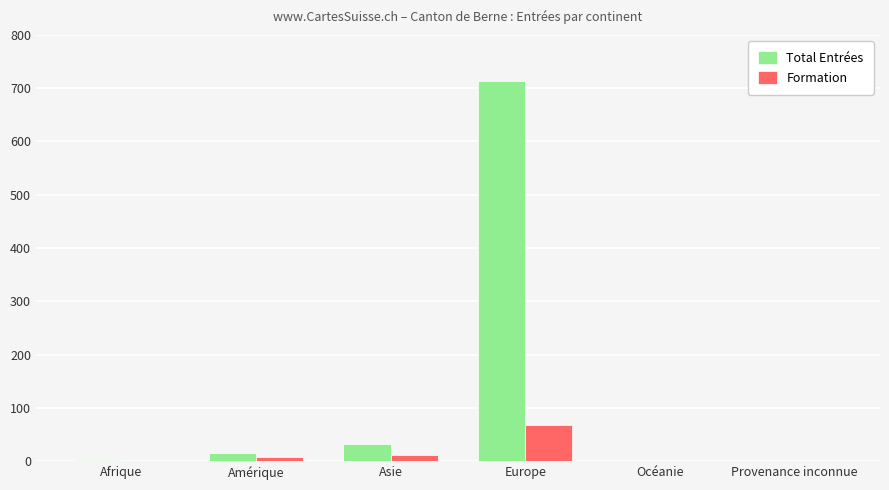

Which category has the highest value in the Formation series?

Europe